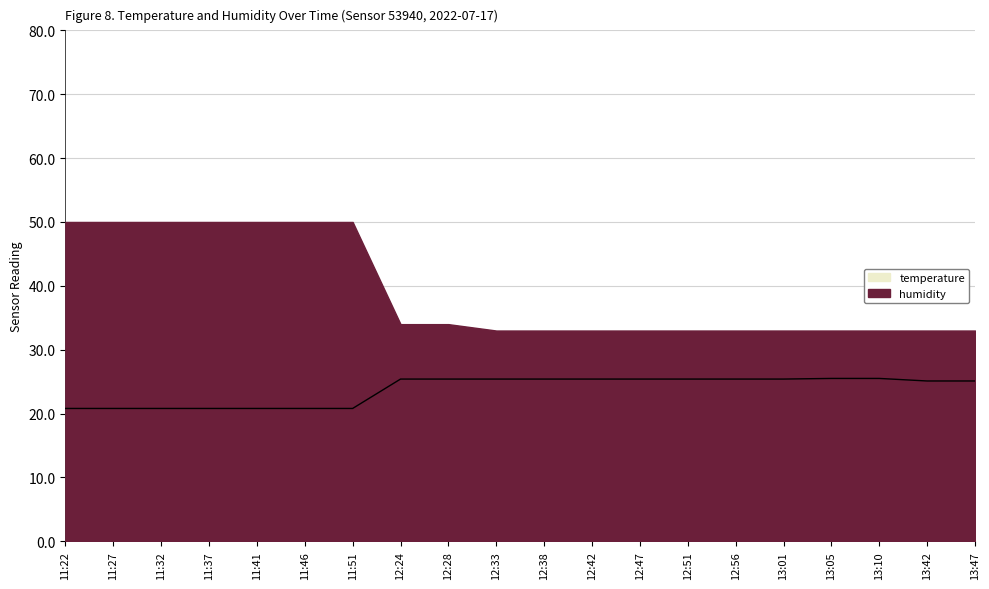

At which category does the chart reach its minimum across all series?

11:22